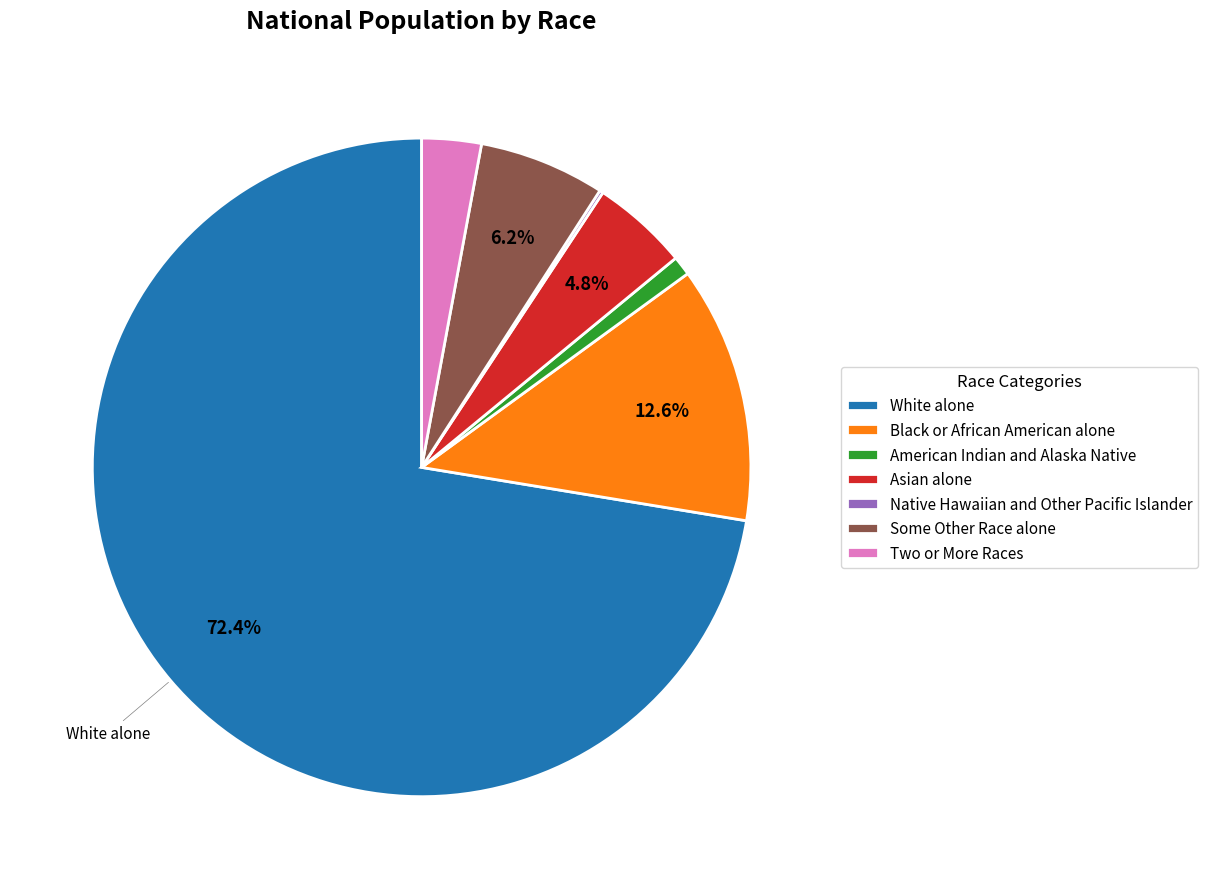

To the nearest percent, what is the difference between the Asian alone and Black or African American alone slice percentages?

8%